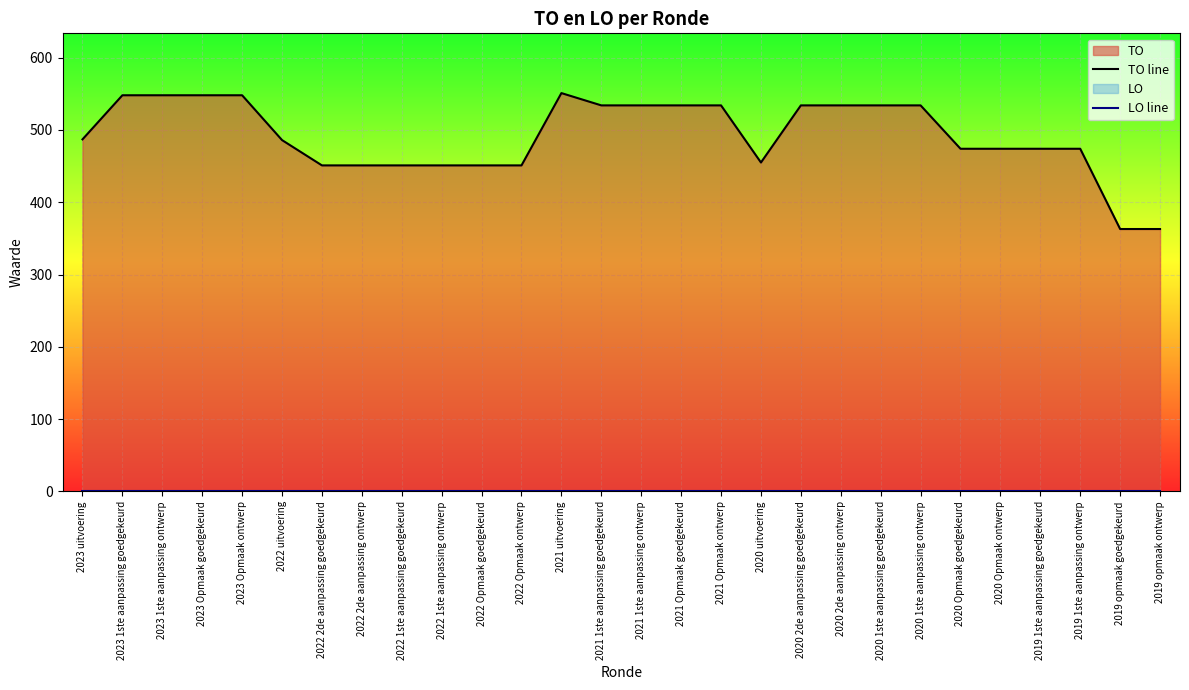

At which label does TO line reach its minimum?

2019 opmaak goedgekeurd